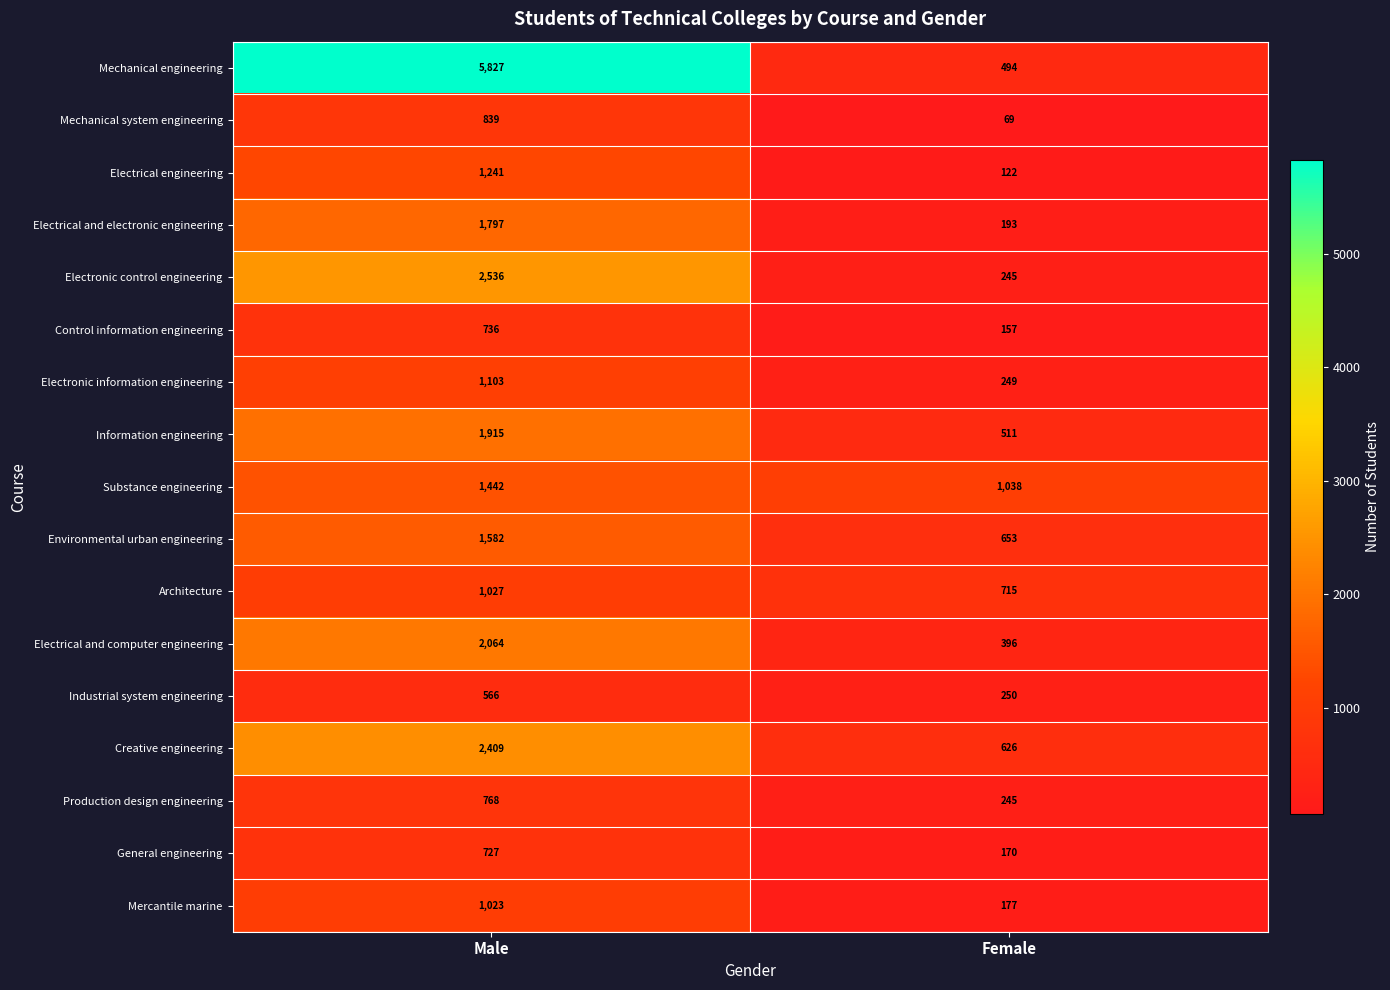

Which series has the largest total across all categories?

Mechanical engineering